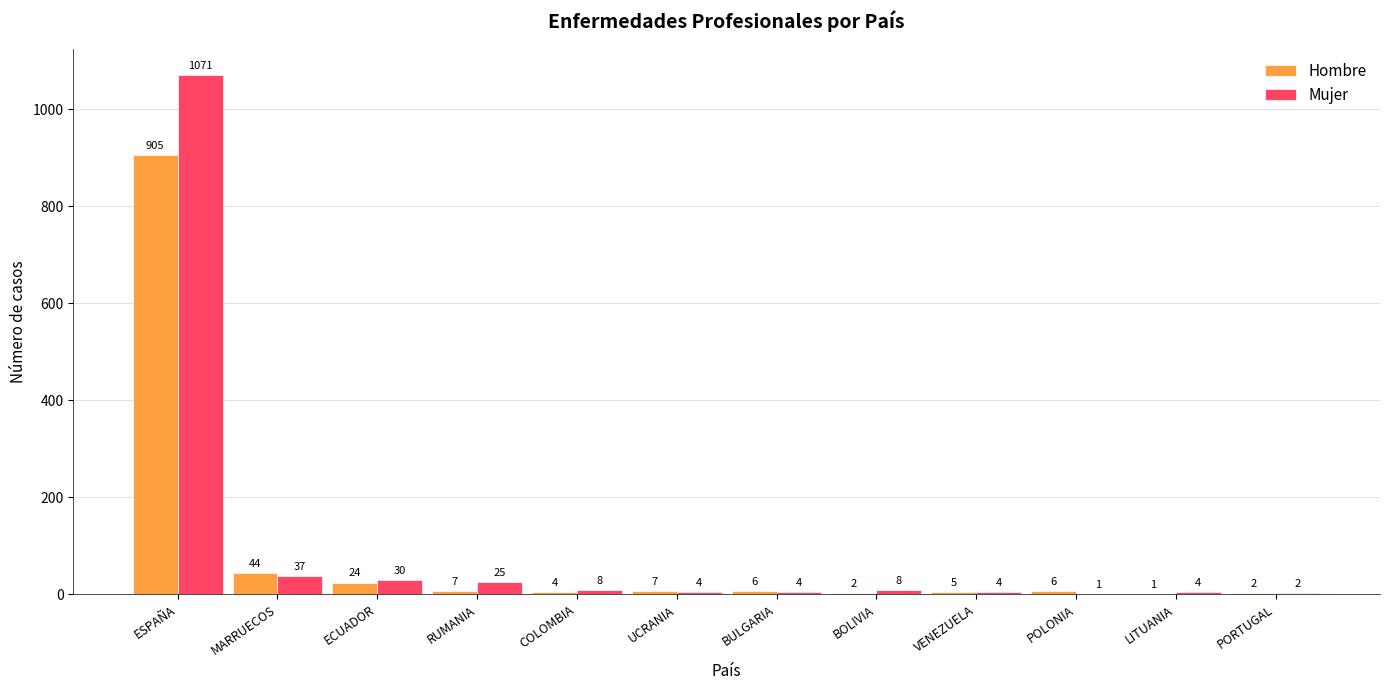

Reading right to left, extract all data points from this chart.

Hombre: PORTUGAL=2	LITUANIA=1	POLONIA=6	VENEZUELA=5	BOLIVIA=2	BULGARIA=6	UCRANIA=7	COLOMBIA=4	RUMANIA=7	ECUADOR=24	MARRUECOS=44	ESPAÑA=905
Mujer: PORTUGAL=2	LITUANIA=4	POLONIA=1	VENEZUELA=4	BOLIVIA=8	BULGARIA=4	UCRANIA=4	COLOMBIA=8	RUMANIA=25	ECUADOR=30	MARRUECOS=37	ESPAÑA=1071